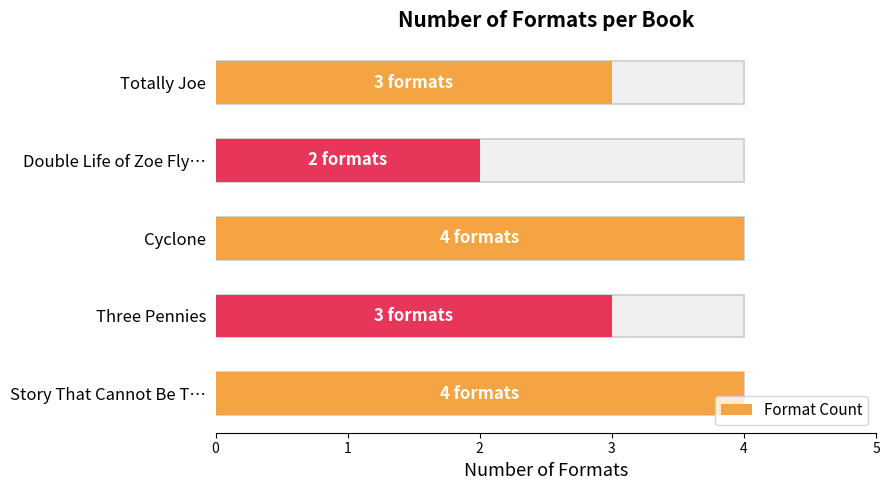

Between Totally Joe and Three Pennies, which is larger?

Totally Joe